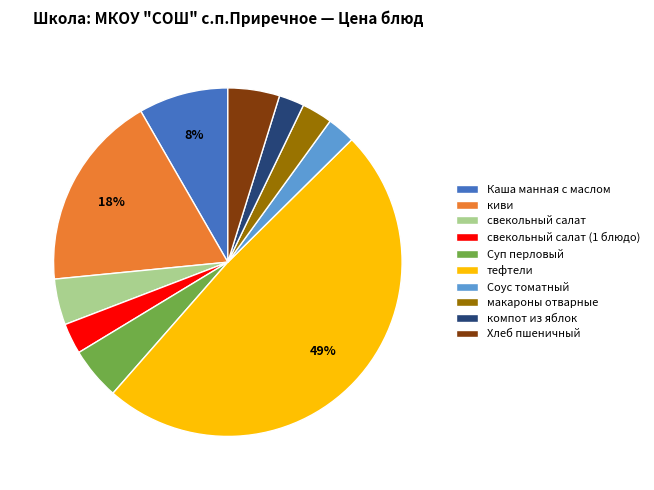

True or false: компот из яблок accounts for 2% of the total.

True